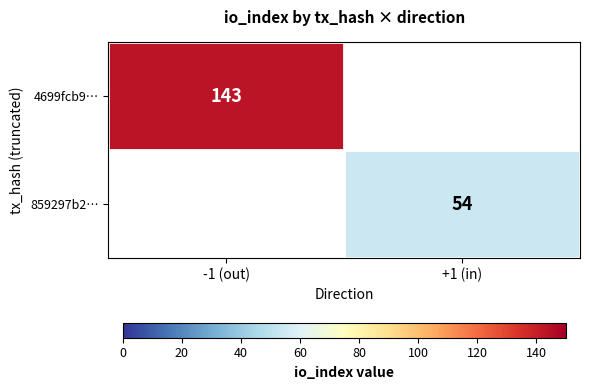

The 859297b2… series shows 93 at +1 (in). True or false?

False